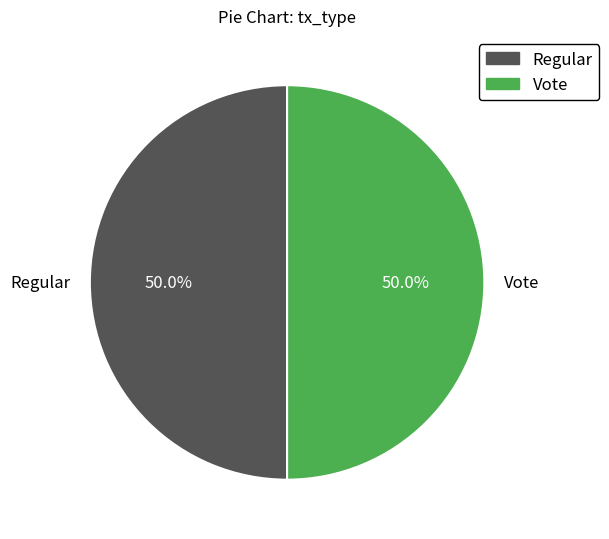

Count the number of slices in the pie.

2